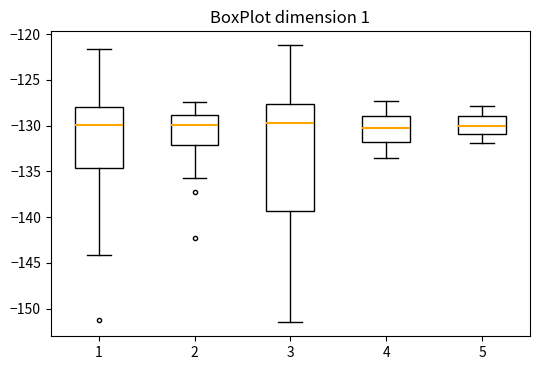

Reading left to right, transcribe this box plot: for each box, give where its median line is, the range the box spans, and where its two whiskers end, as read against the y-axis. The values are not printed on the chart, so give them approximately, as read against the axis.

1: median -130.0, box -134.5 to -128.0, whiskers -144.0 to -121.5
2: median -130.0, box -132.0 to -129.0, whiskers -135.5 to -127.5
3: median -129.5, box -139.5 to -127.5, whiskers -151.5 to -121.0
4: median -130.5, box -132.0 to -129.0, whiskers -133.5 to -127.5
5: median -130.0, box -131.0 to -129.0, whiskers -132.0 to -128.0